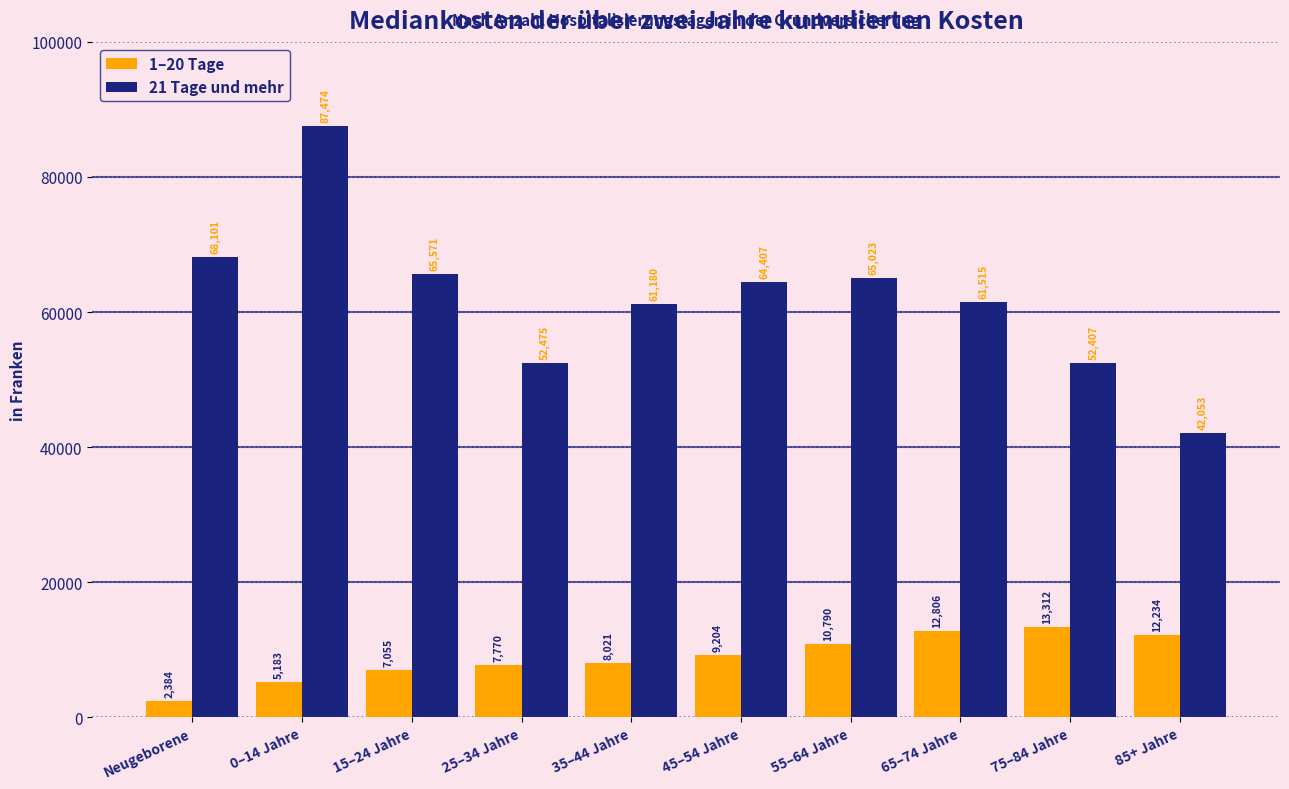

Rank the series by their average value, from lowest to highest.

1–20 Tage, 21 Tage und mehr